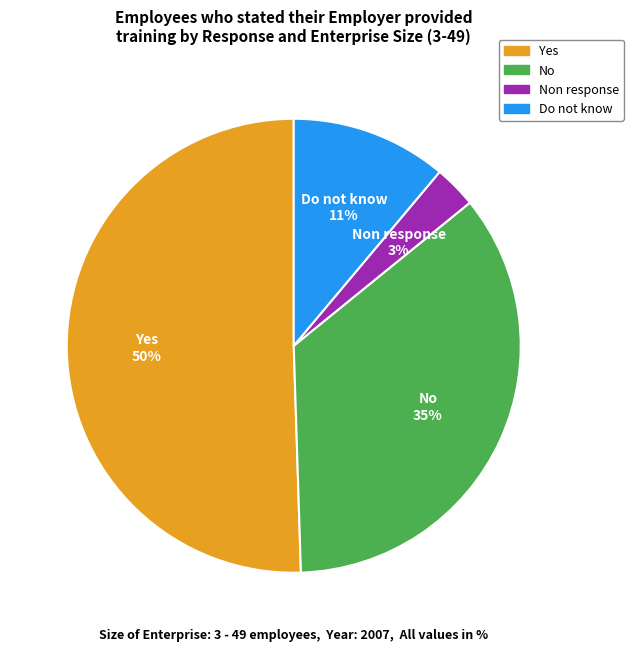

Count the number of slices in the pie.

4